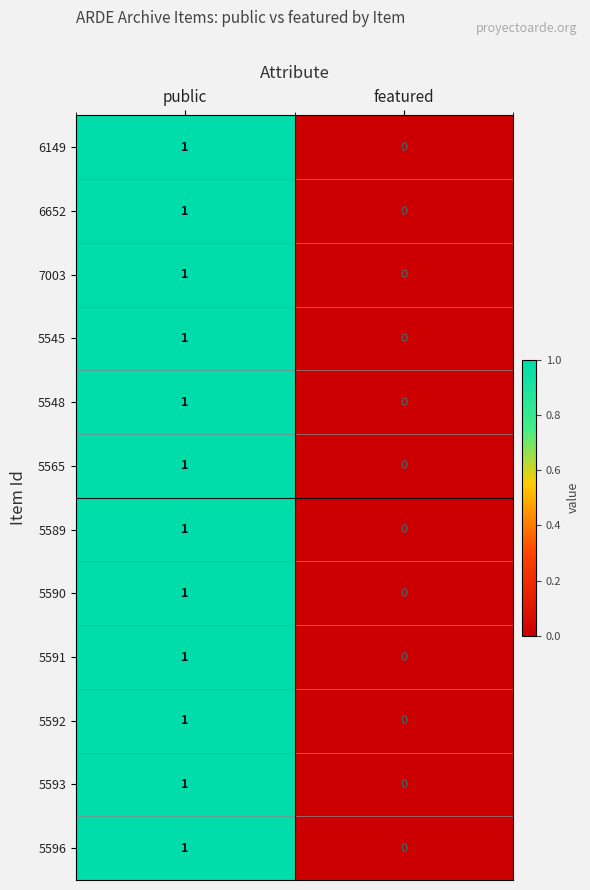

The value of 5596 at featured is 0. True or false?

True